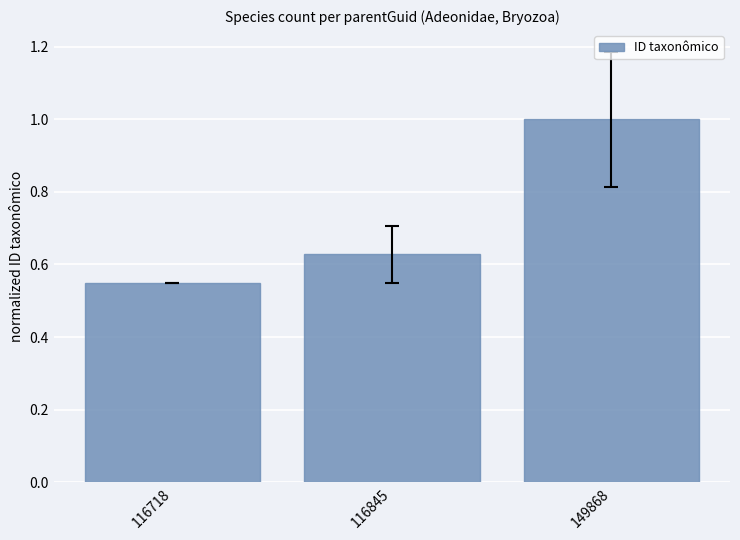

Is it true that the value at 149868 is 1.0?

True